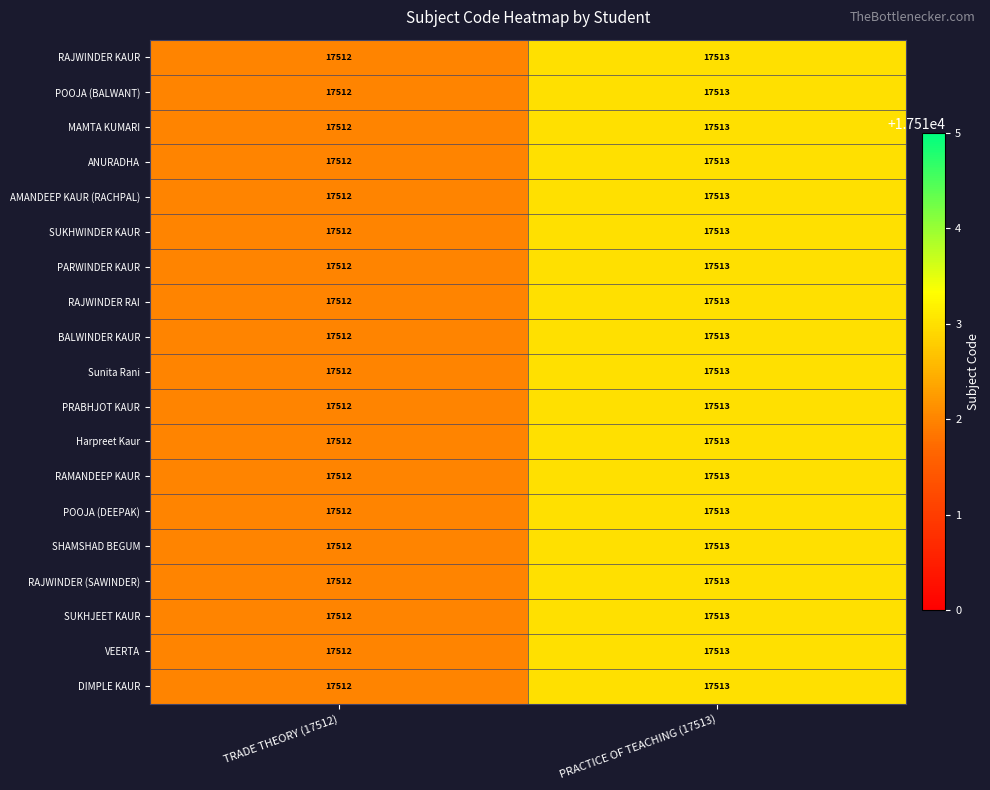

The SUKHJEET KAUR series shows 10788 at TRADE THEORY (17512). True or false?

False